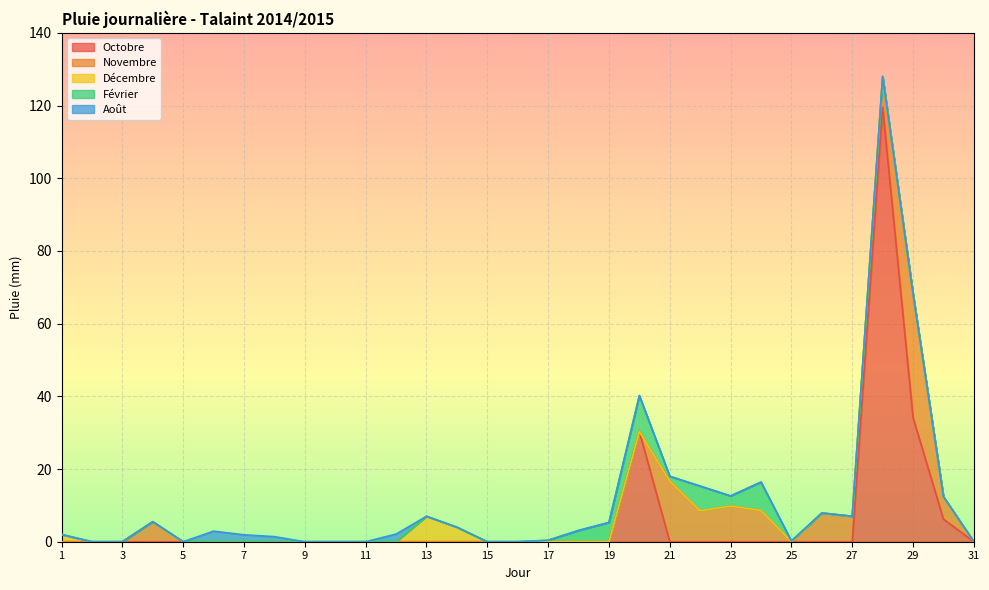

What is the greatest value displayed?

119.5